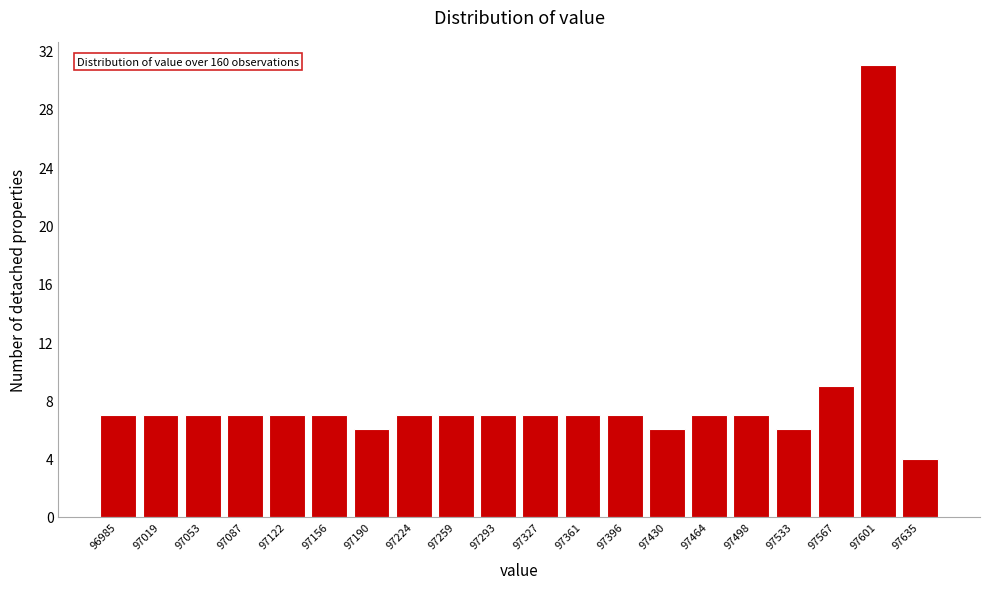

Reading left to right, transcribe all the data shown in this chart.

96985=7	97019=7	97053=7	97087=7	97122=7	97156=7	97190=6	97224=7	97259=7	97293=7	97327=7	97361=7	97396=7	97430=6	97464=7	97498=7	97533=6	97567=9	97601=31	97635=4